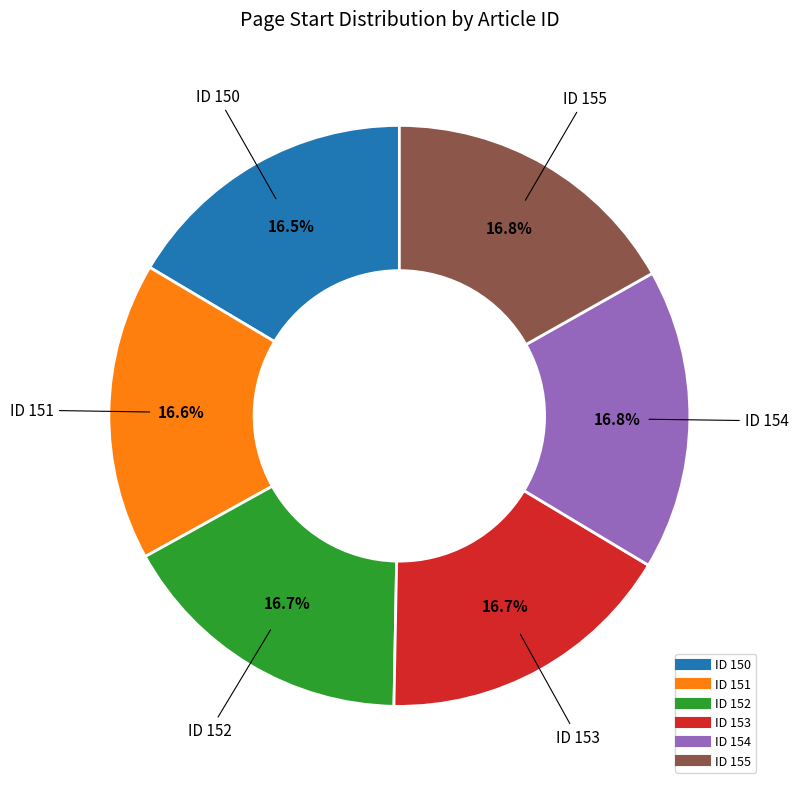

Is there any slice that represents more than half of the pie?

No